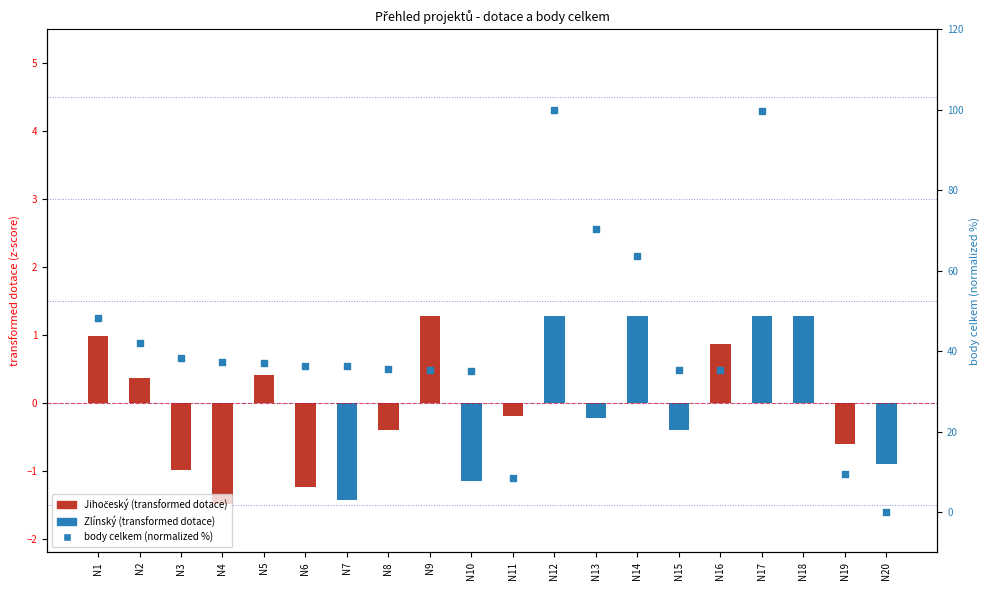

What is the change in value from N14 to N19?

-54.3